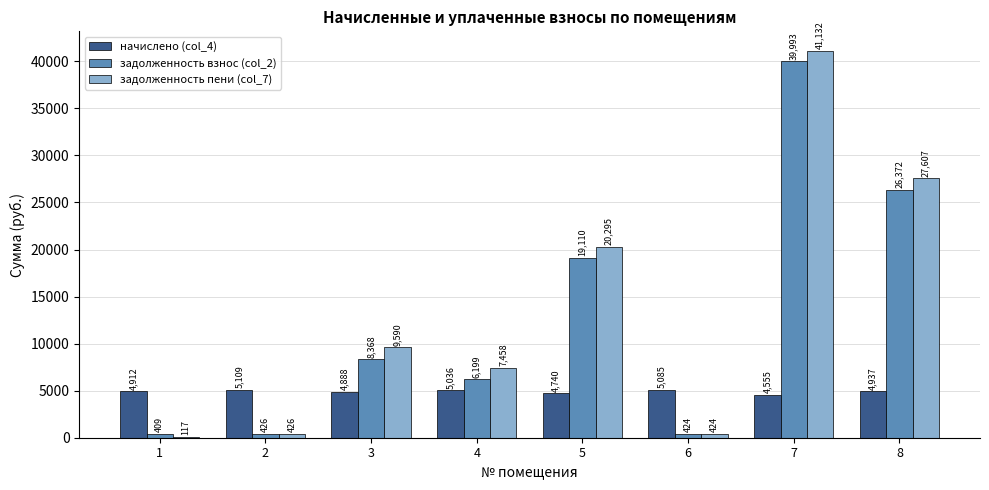

How many data points does each series have?

8